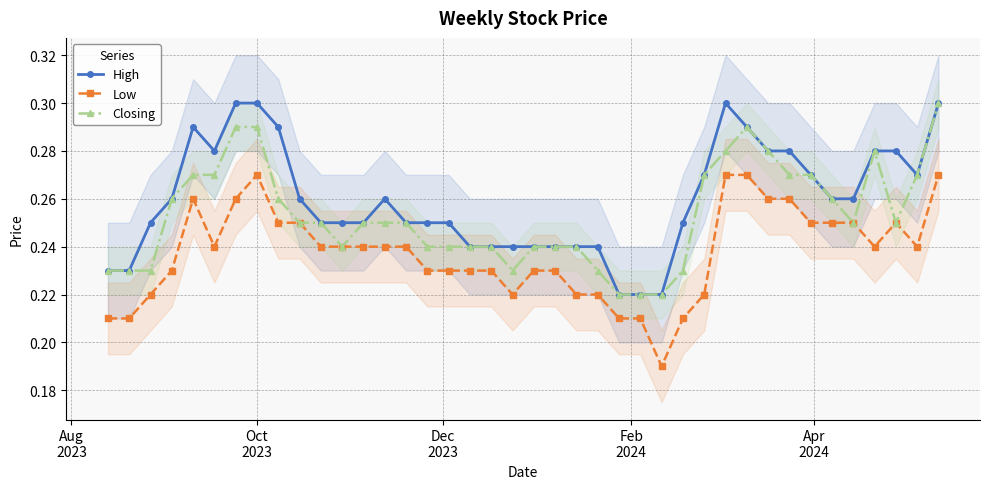

True or false: Low and High cross at least once.

False